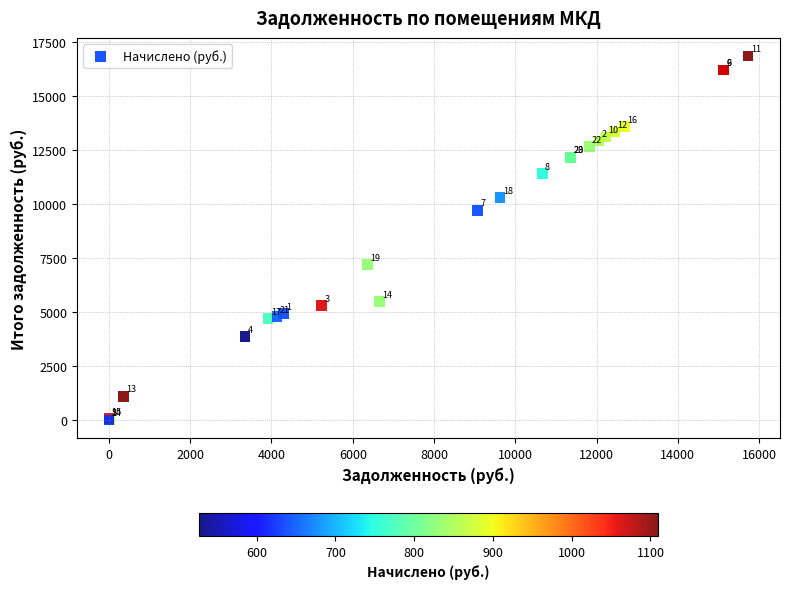

What Y value in the scatter plot is closest to 8417?

7198.6